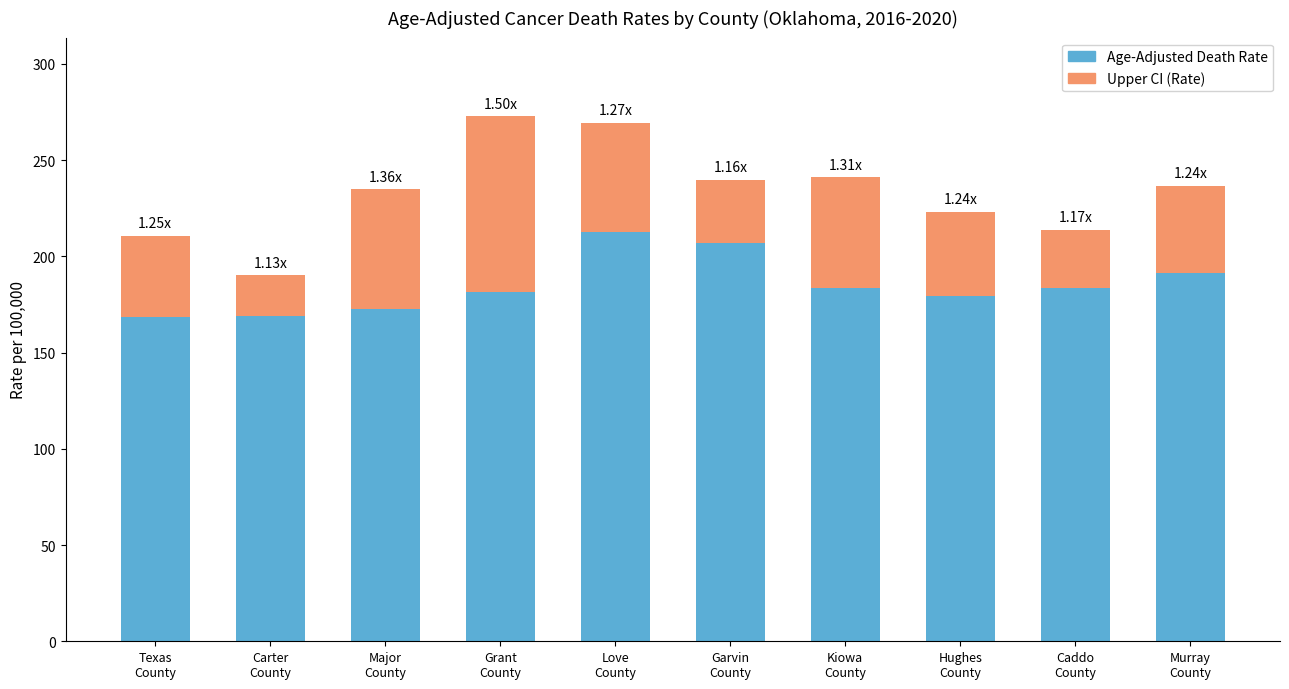

What is the average value of the Age-Adjusted Death Rate series?

184.9